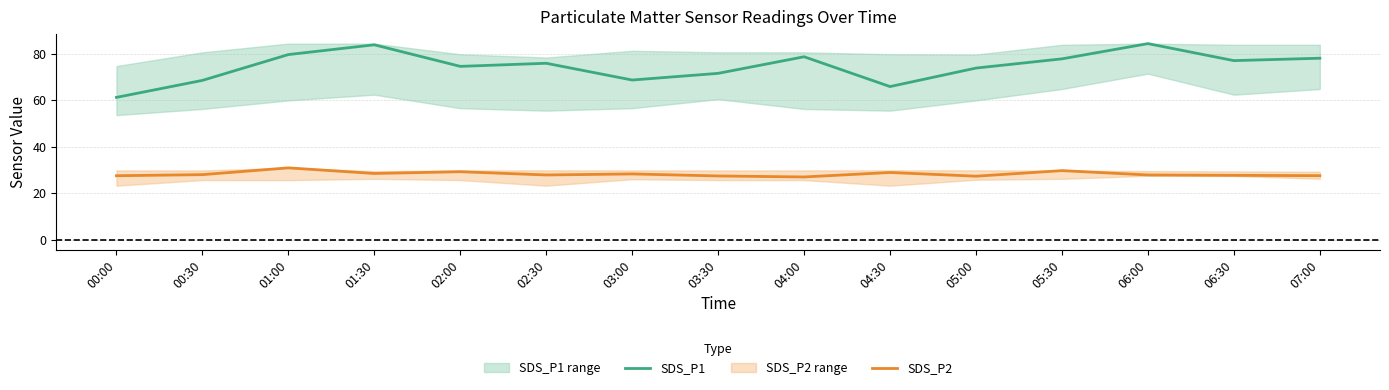

True or false: SDS_P1 and SDS_P2 intersect in this chart.

False